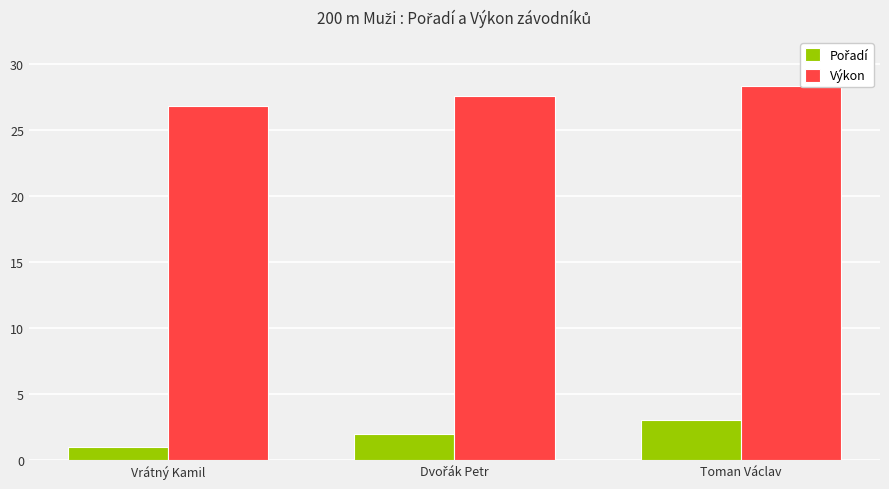

What is the average value of the Výkon series?

27.6